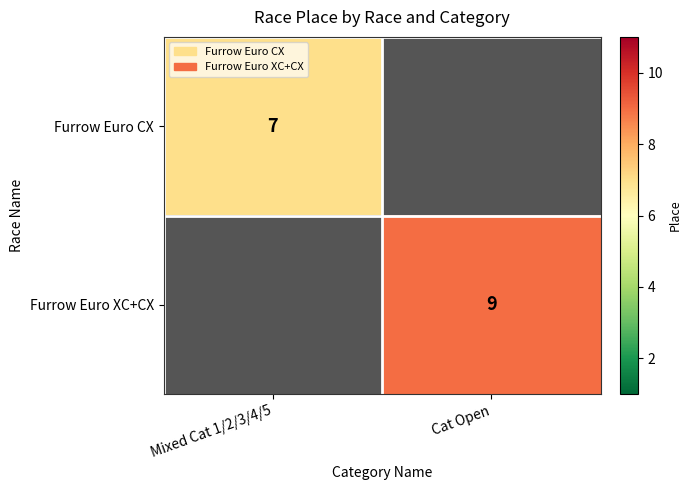

True or false: Furrow Euro CX has a value of 7 at Mixed Cat 1/2/3/4/5.

True